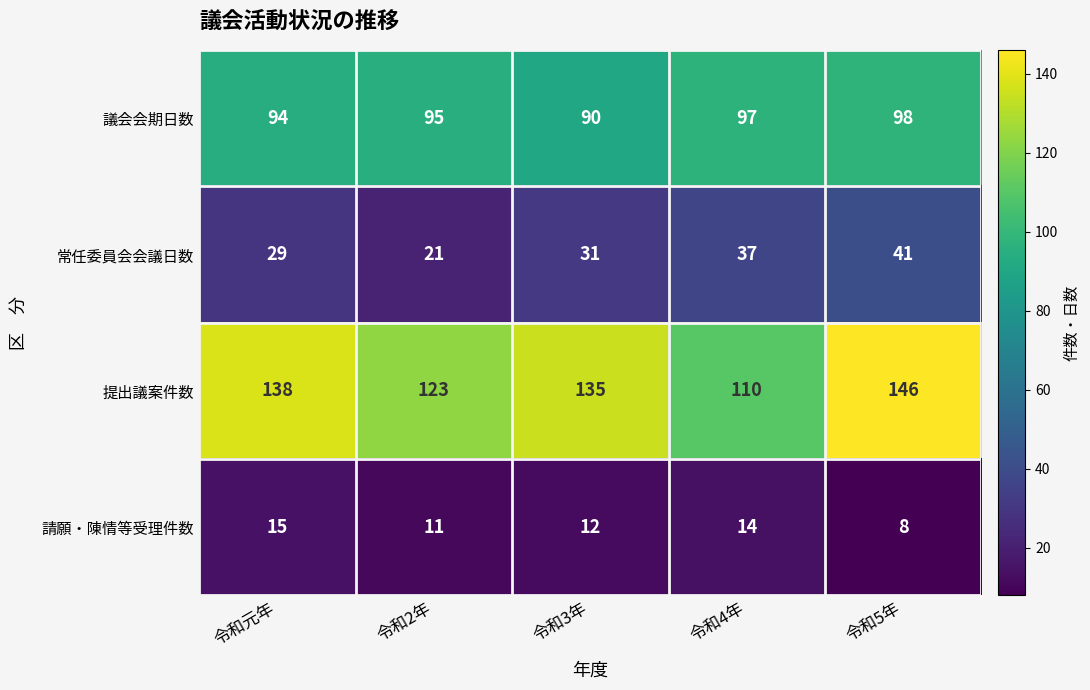

At 令和元年, list the series in order from largest to smallest.

提出議案件数, 議会会期日数, 常任委員会会議日数, 請願・陳情等受理件数